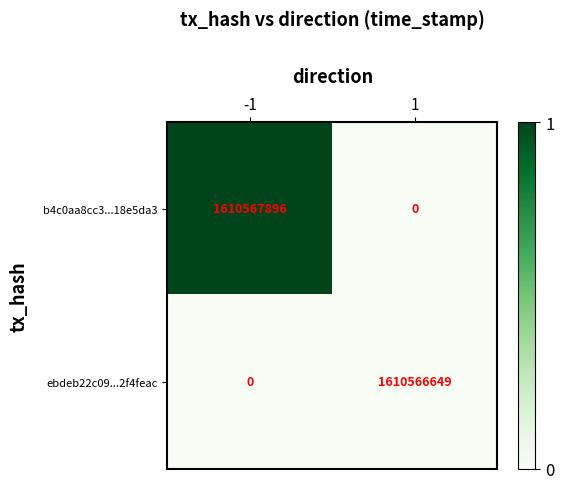

Reading left to right, extract all data points from this chart.

b4c0aa8cc3...18e5da3: 1610567896	0
ebdeb22c09...2f4feac: 0	1610566649